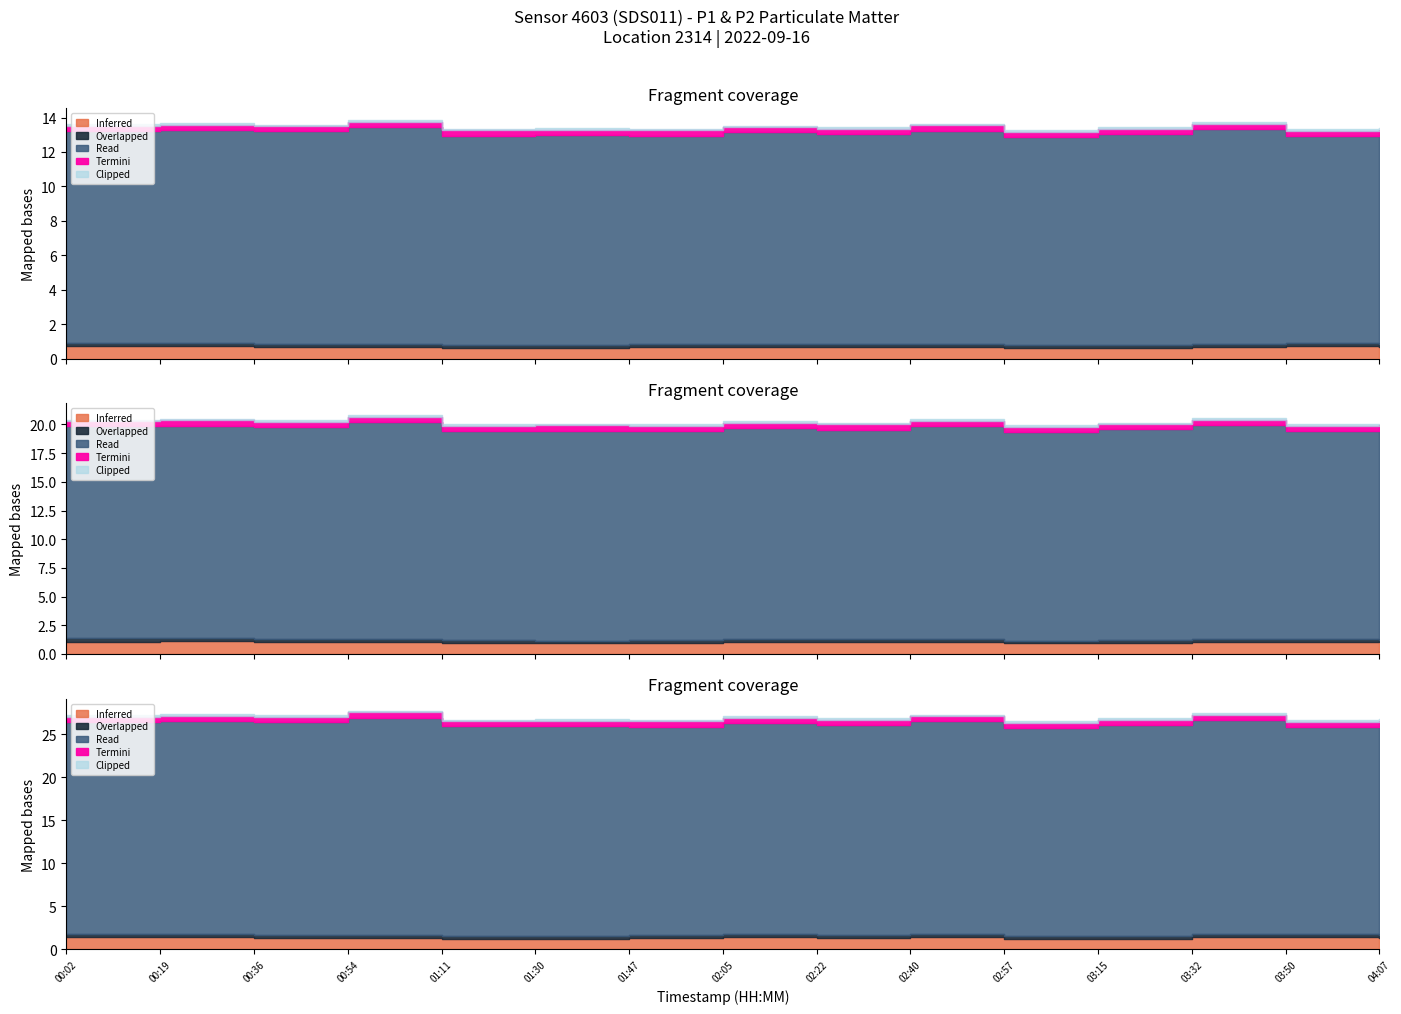

True or false: P1 and P2 intersect in this chart.

False